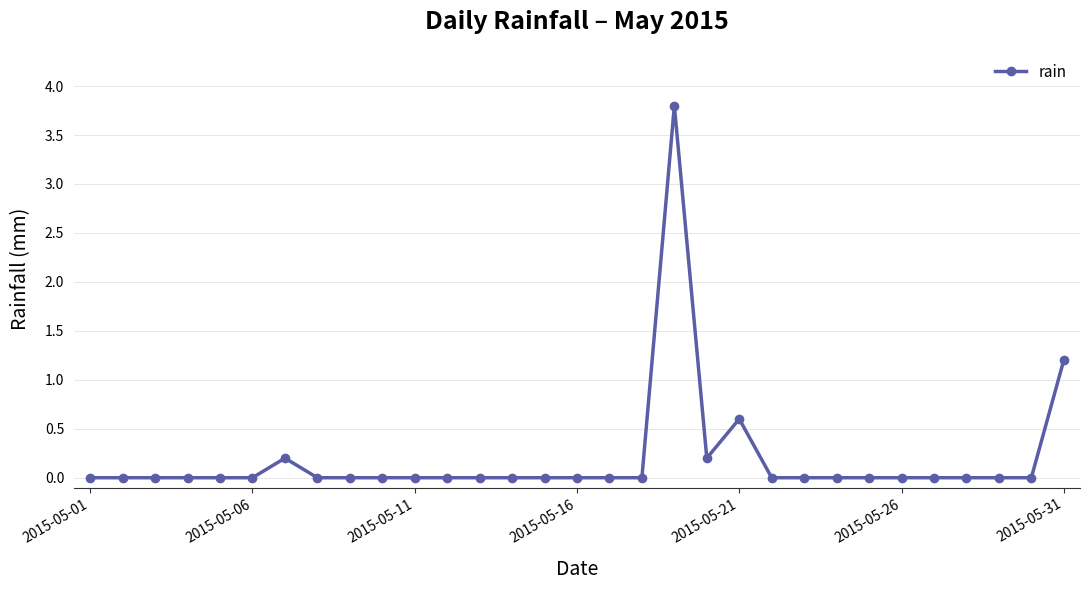

True or false: there are more than 2 points higher than both neighbors.

True